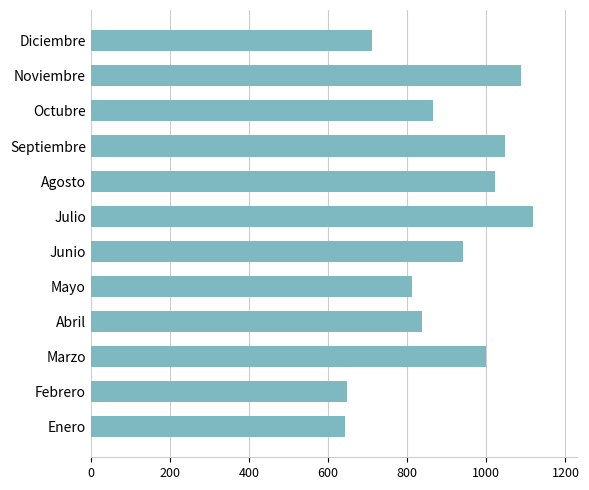

What is the sum of the values at Octubre and Enero?

1508